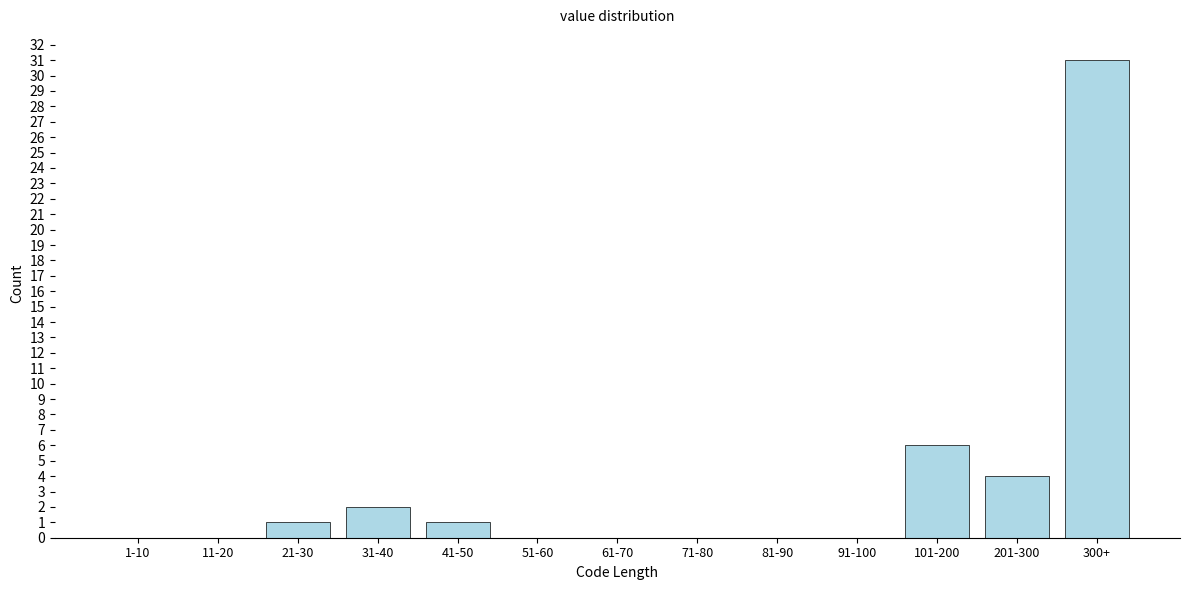

Reading right to left, list all the values displayed in this chart.

300+=31	201-300=4	101-200=6	91-100=0	81-90=0	71-80=0	61-70=0	51-60=0	41-50=1	31-40=2	21-30=1	11-20=0	1-10=0